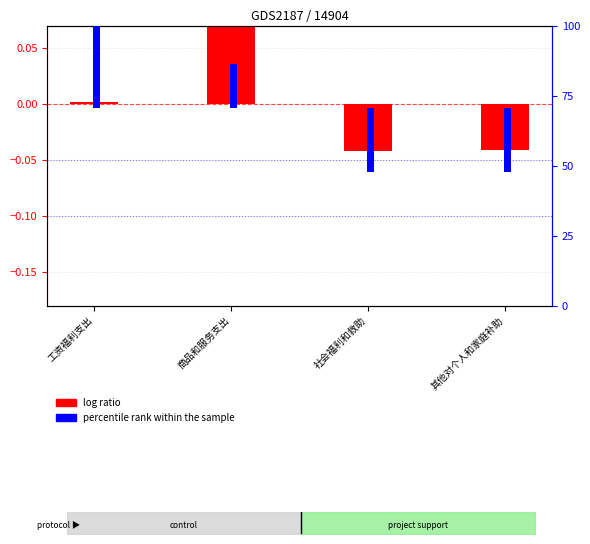

How many values in the log ratio series exceed 0?

2